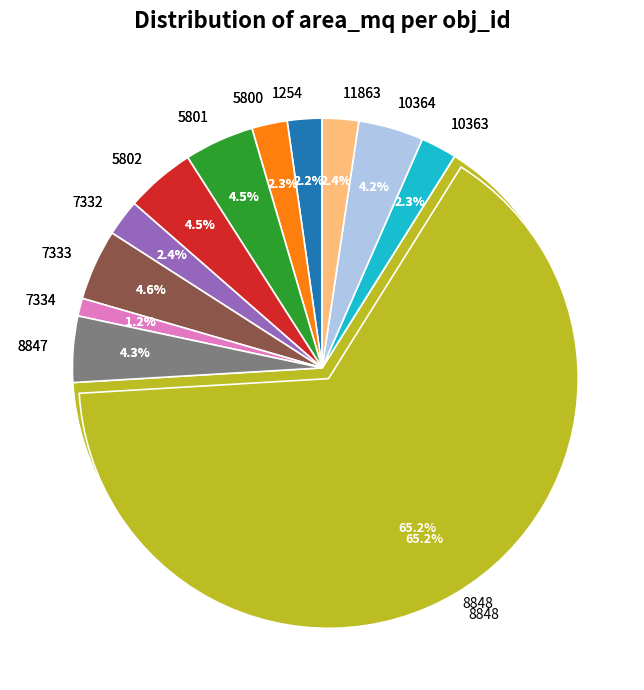

Which slice is the largest?

8848